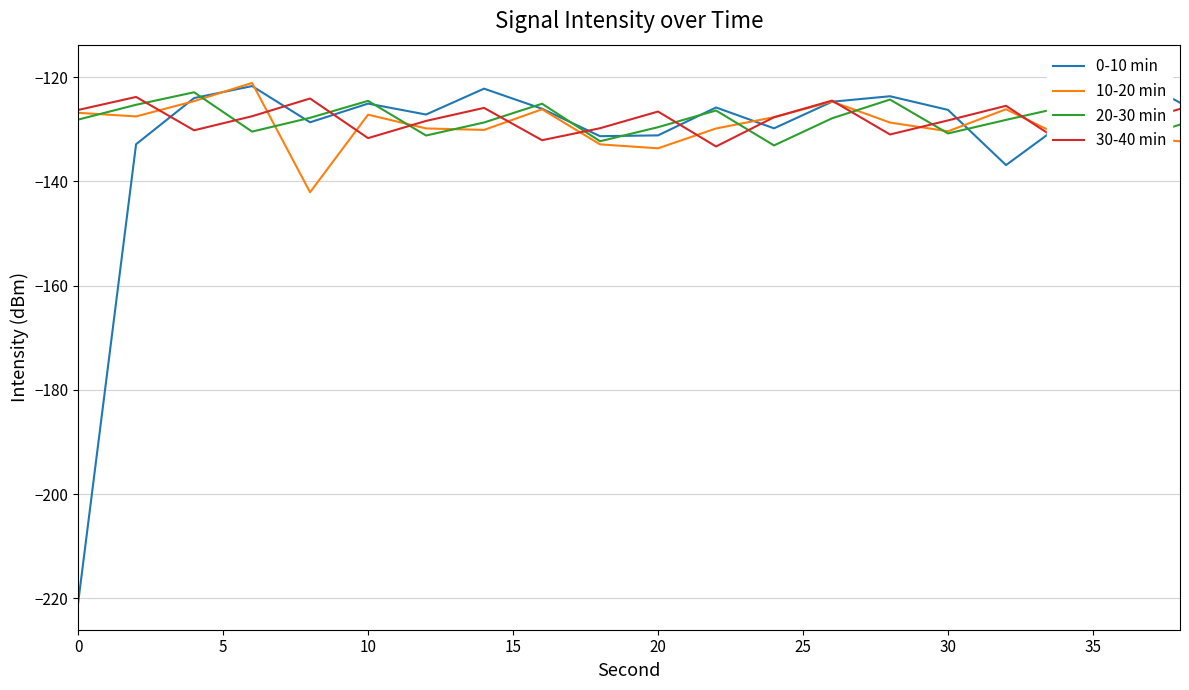

In 30-40 min, how many points are lower than both neighbors (excluding endpoints)?

6